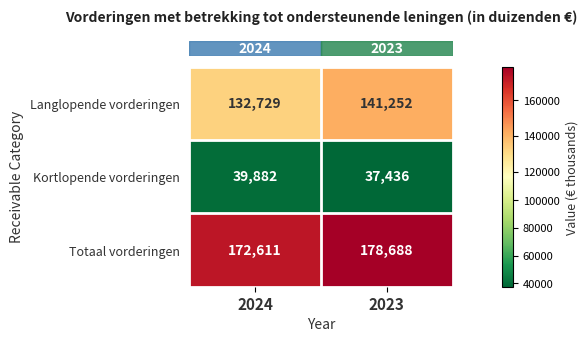

Read the Kortlopende vorderingen value at 2023, to the nearest 10.

37440